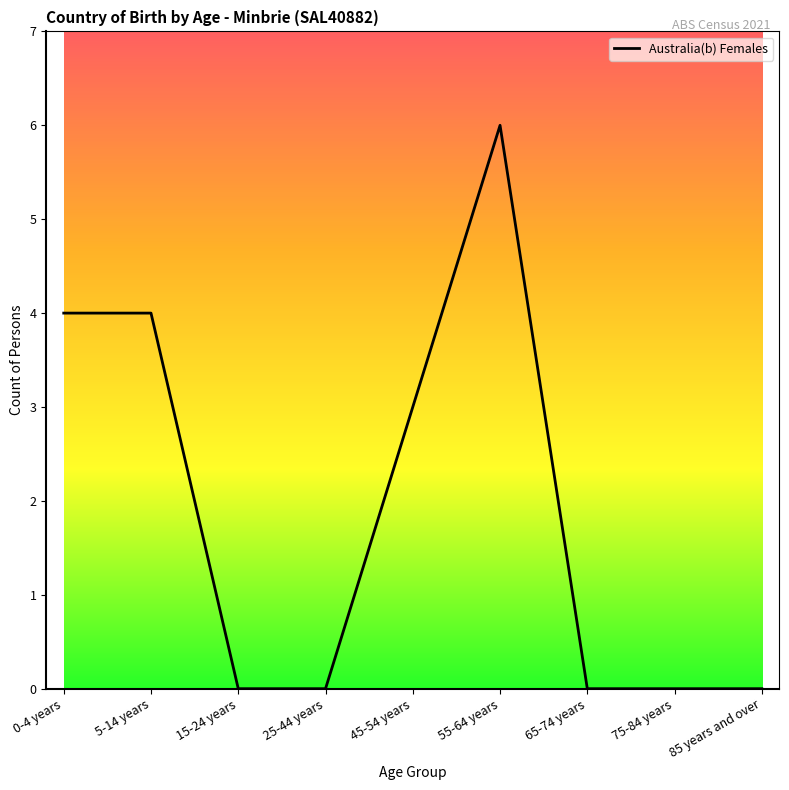

What is the greatest value displayed?

6